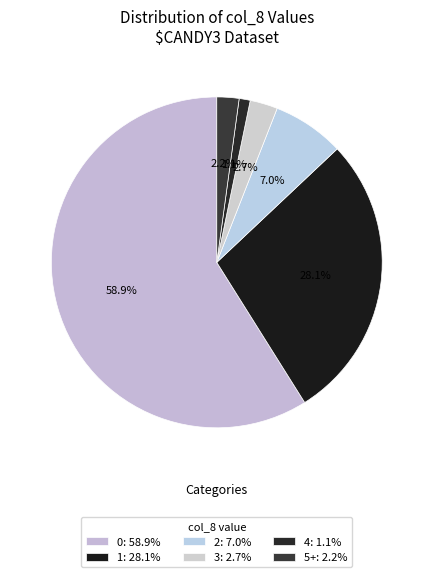

Is it true that 2 is 1% of the pie?

False